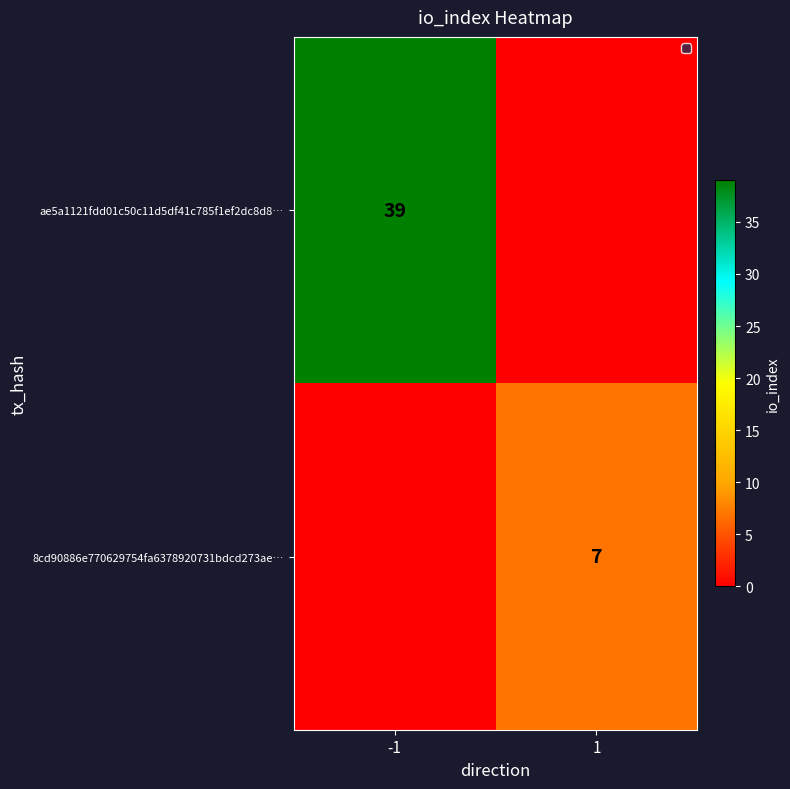

The 8cd90886e770629754fa6378920731bdcd273ae… series shows 7 at 1. True or false?

True